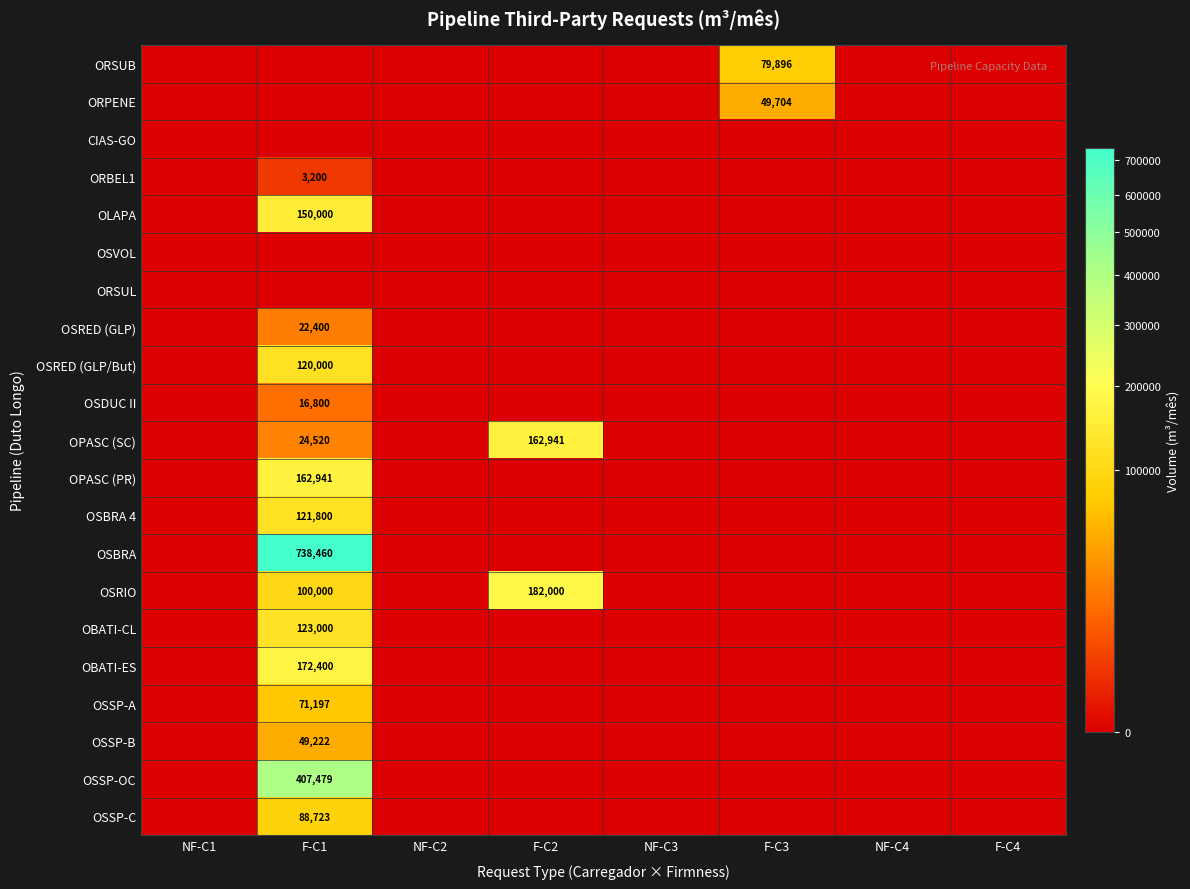

The value of ORSUB at F-C3 is 48084. True or false?

False